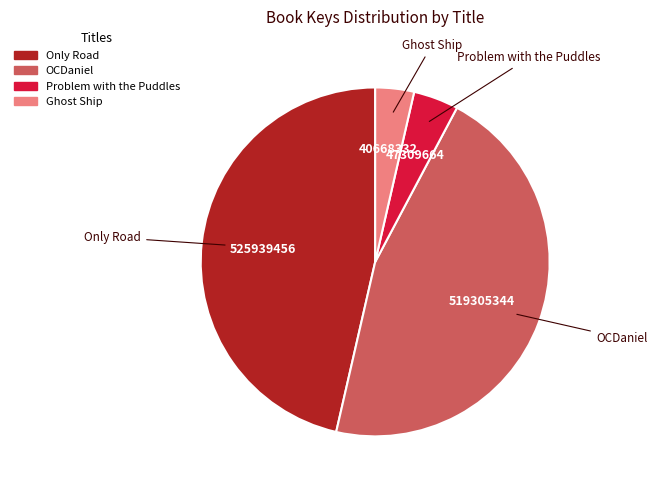

Does Only Road account for over 50% of the chart?

No